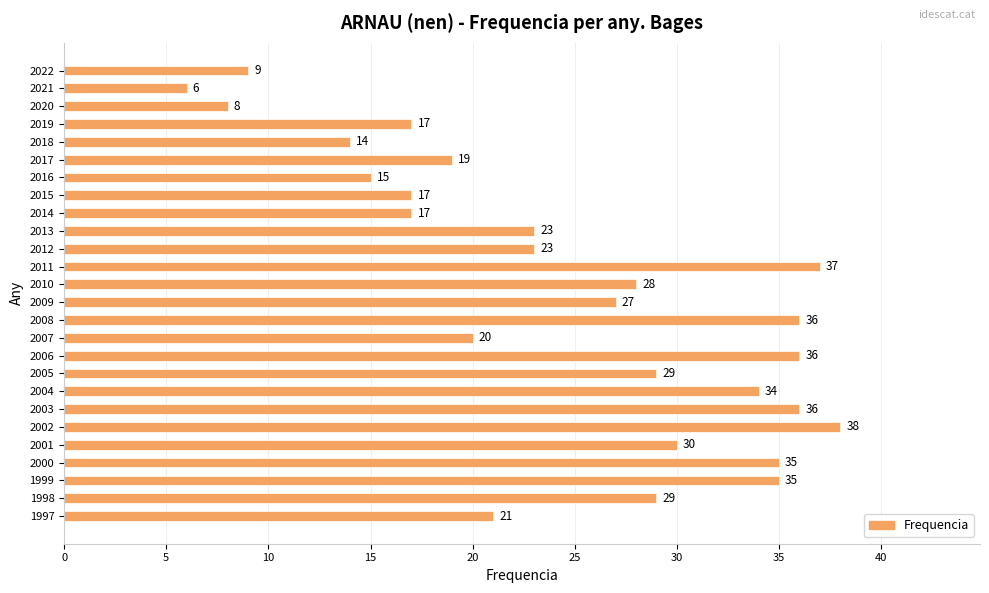

Which category has the highest value across all series?

2002